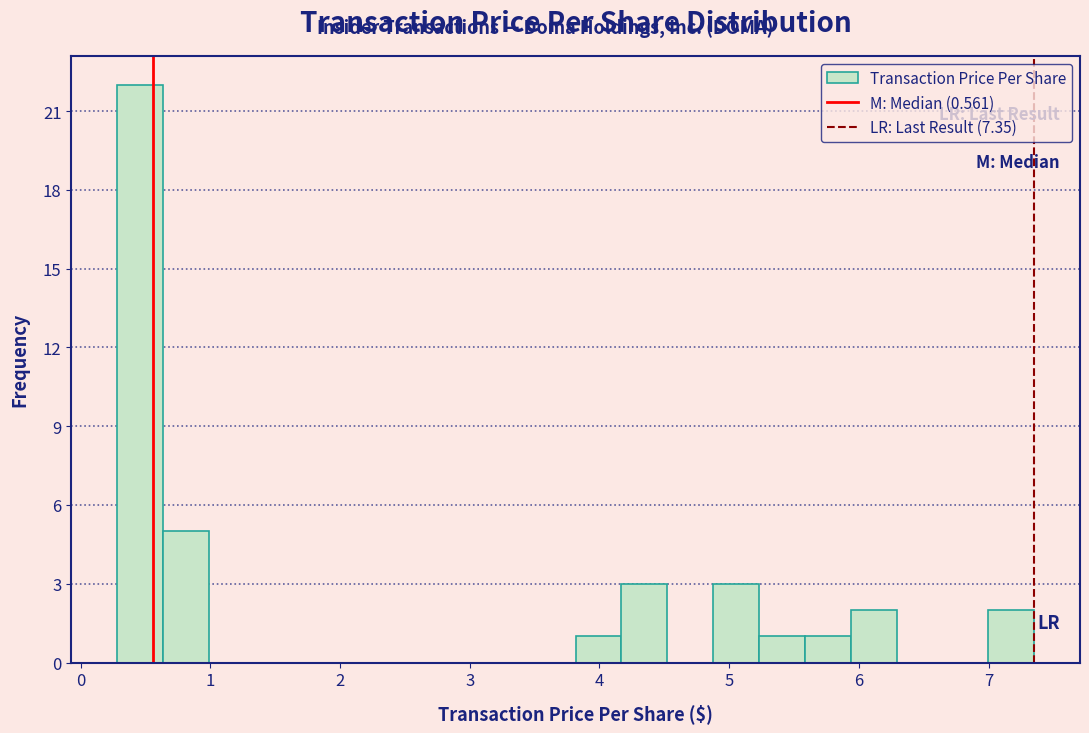

Read against the x-axis, roughly where is the centre of the tallest bar?

0.5